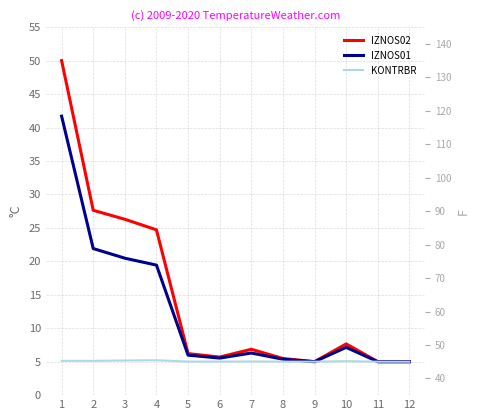

Reading left to right, list all the values displayed in this chart.

IZNOS02: 50.0	27.6	26.3	24.7	6.2	5.7	6.9	5.5	5.0	7.7	5.0	5.0
IZNOS01: 41.7	21.9	20.5	19.4	6.0	5.5	6.3	5.4	5.0	7.1	5.0	5.0
KONTRBR: 5.1	5.1	5.2	5.2	5.0	5.0	5.0	5.0	5.0	5.1	5.0	5.0